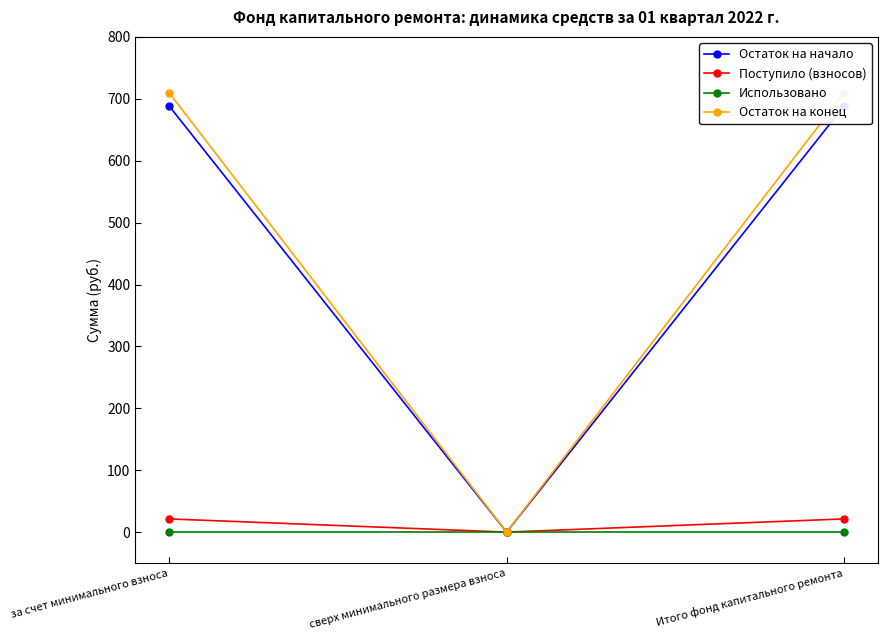

What is the approximate value of Остаток на конец at за счет минимального взноса?

709.9